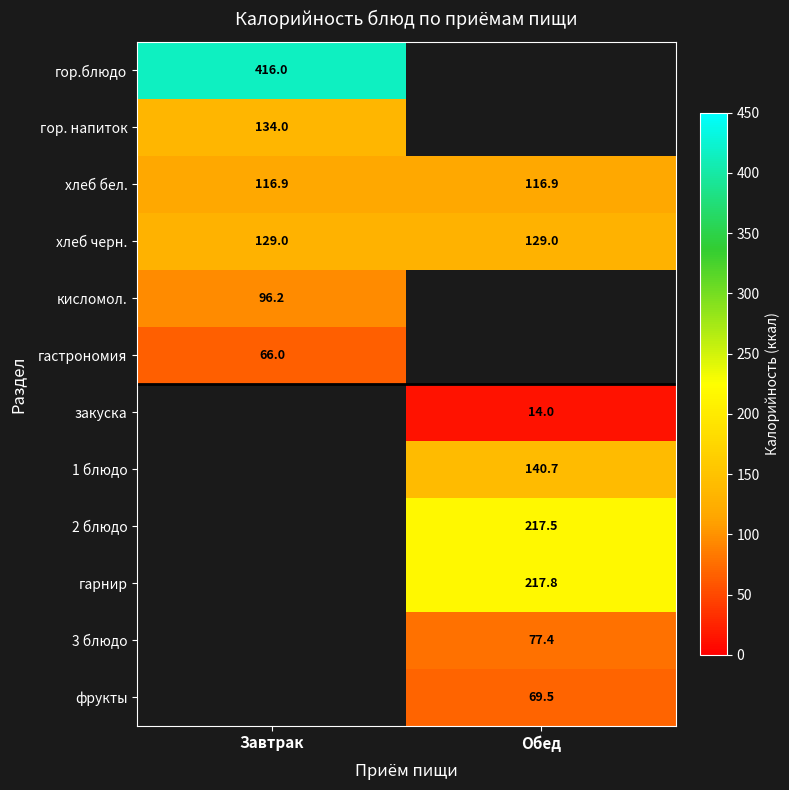

The value of хлеб черн. at Завтрак is 129.0. True or false?

True